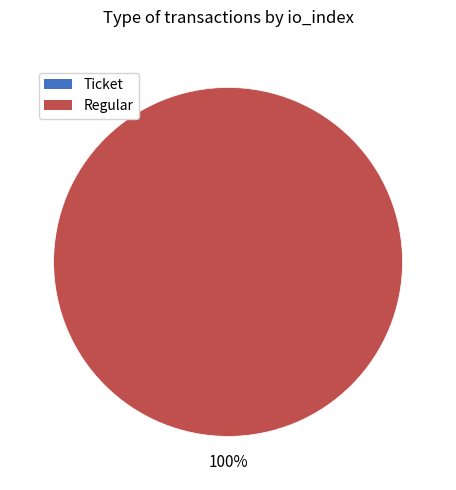

How many segments does this pie chart have?

2